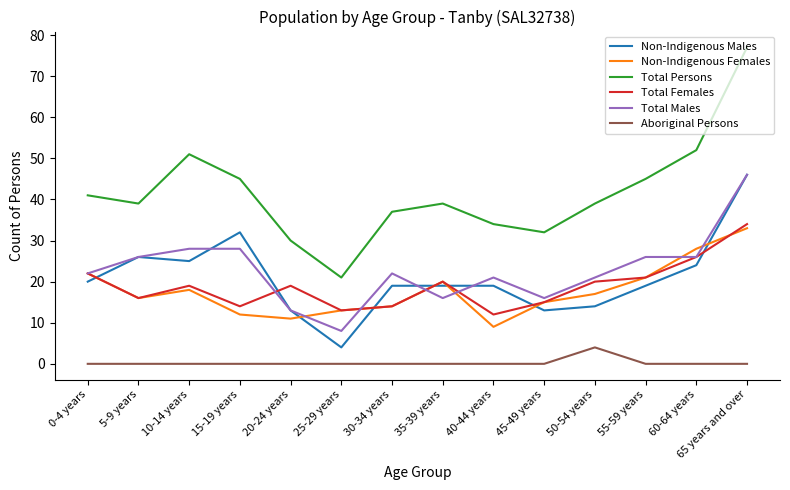

What is the greatest value displayed?

77